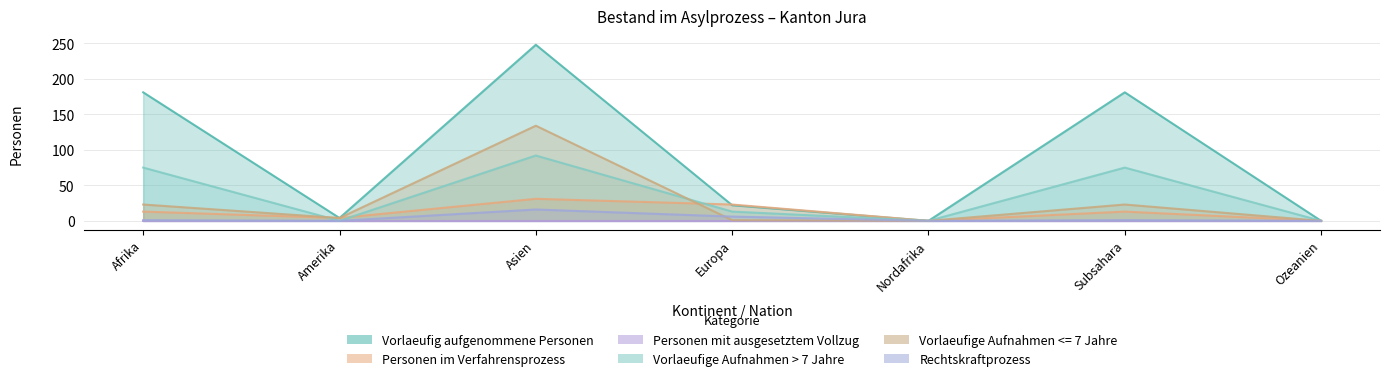

What position from the left is Subsahara?

6